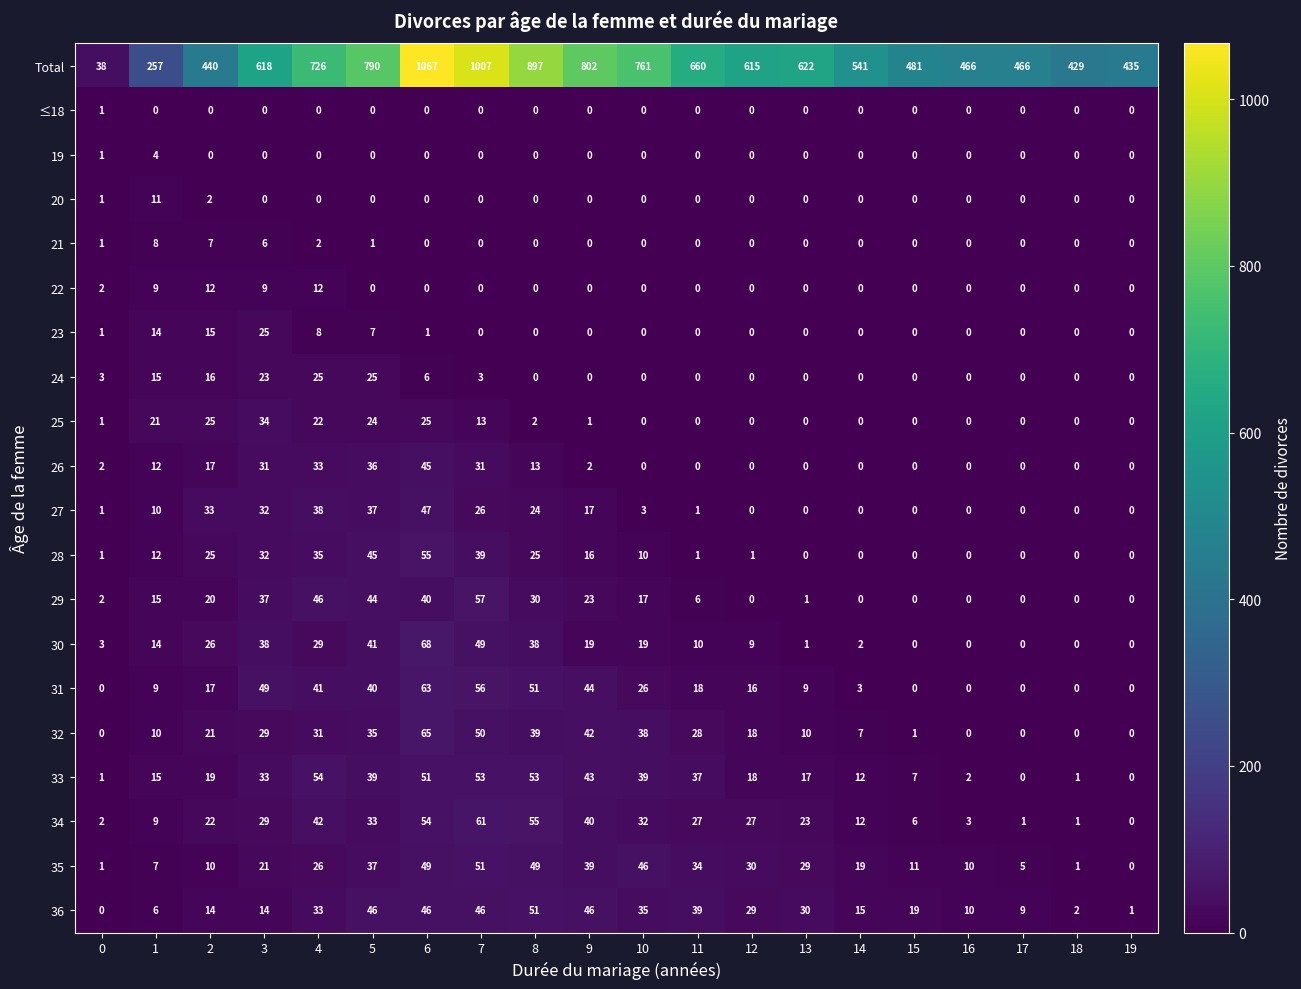

What is the difference between the highest and lowest values at 18?

429